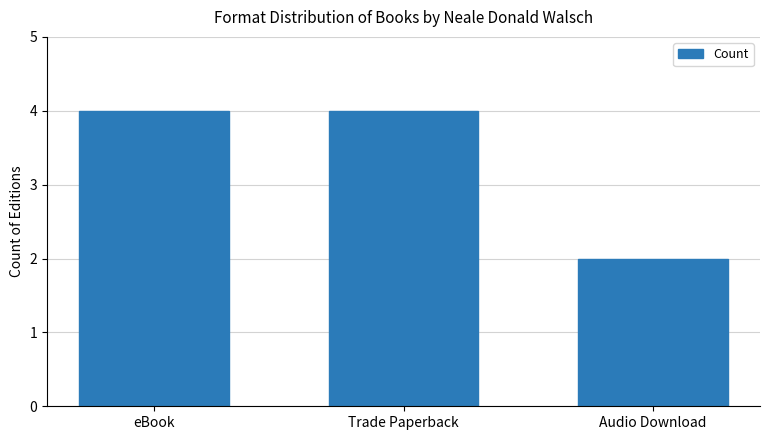

Is it true that the value at eBook is 7?

False